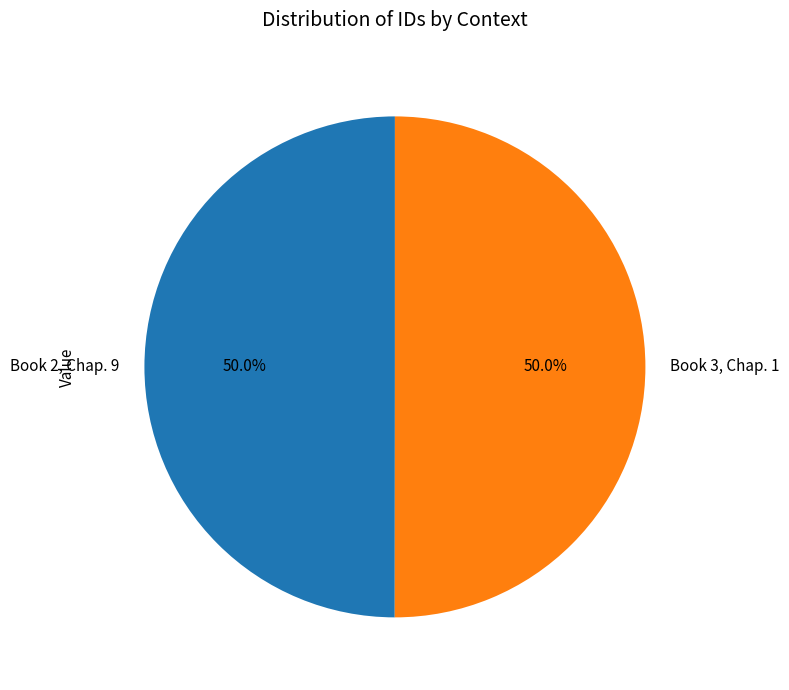

Combined, do Book 2, Chap. 9 and Book 3, Chap. 1 account for over 50%?

Yes